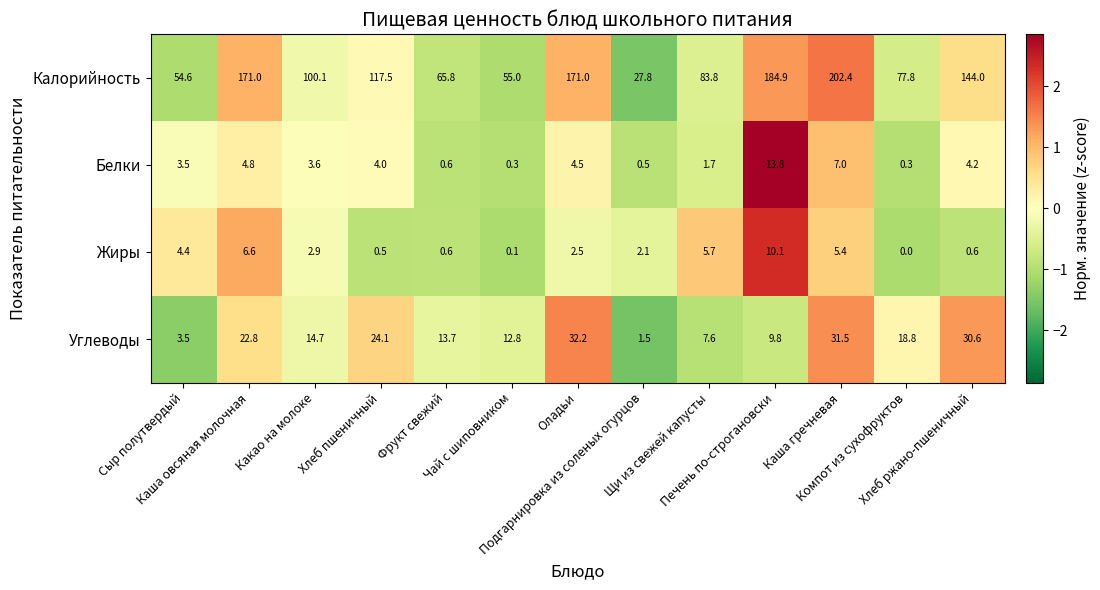

What is the greatest value displayed?

202.4